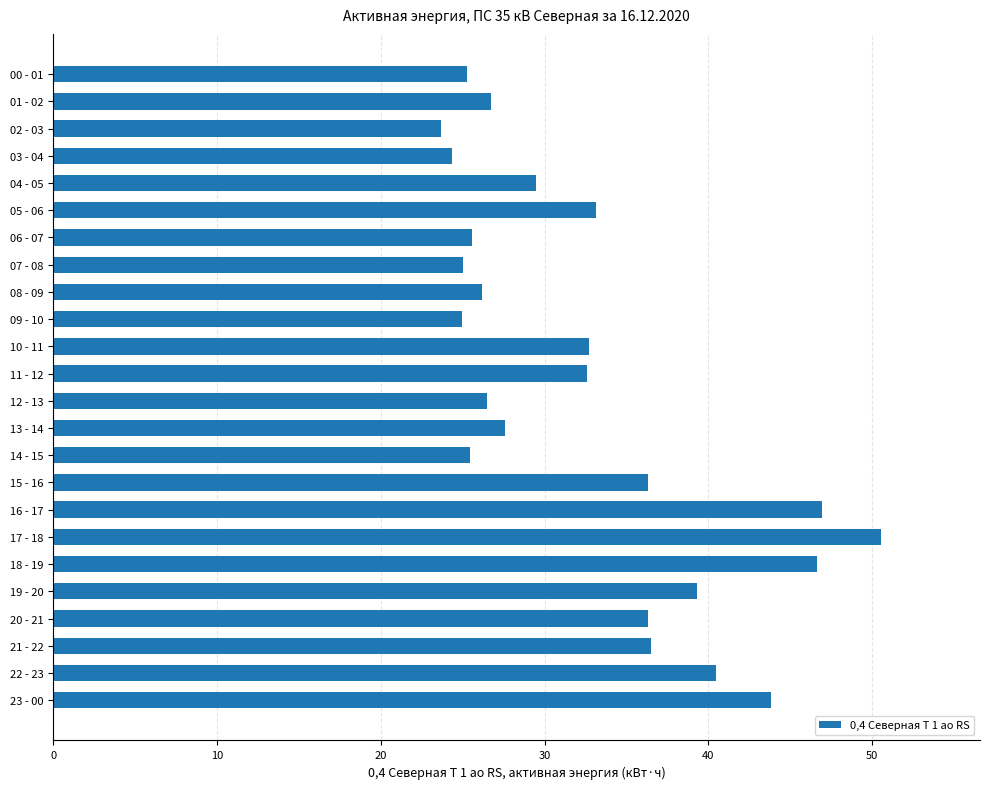

What is the difference between the maximum and minimum values?

26.9